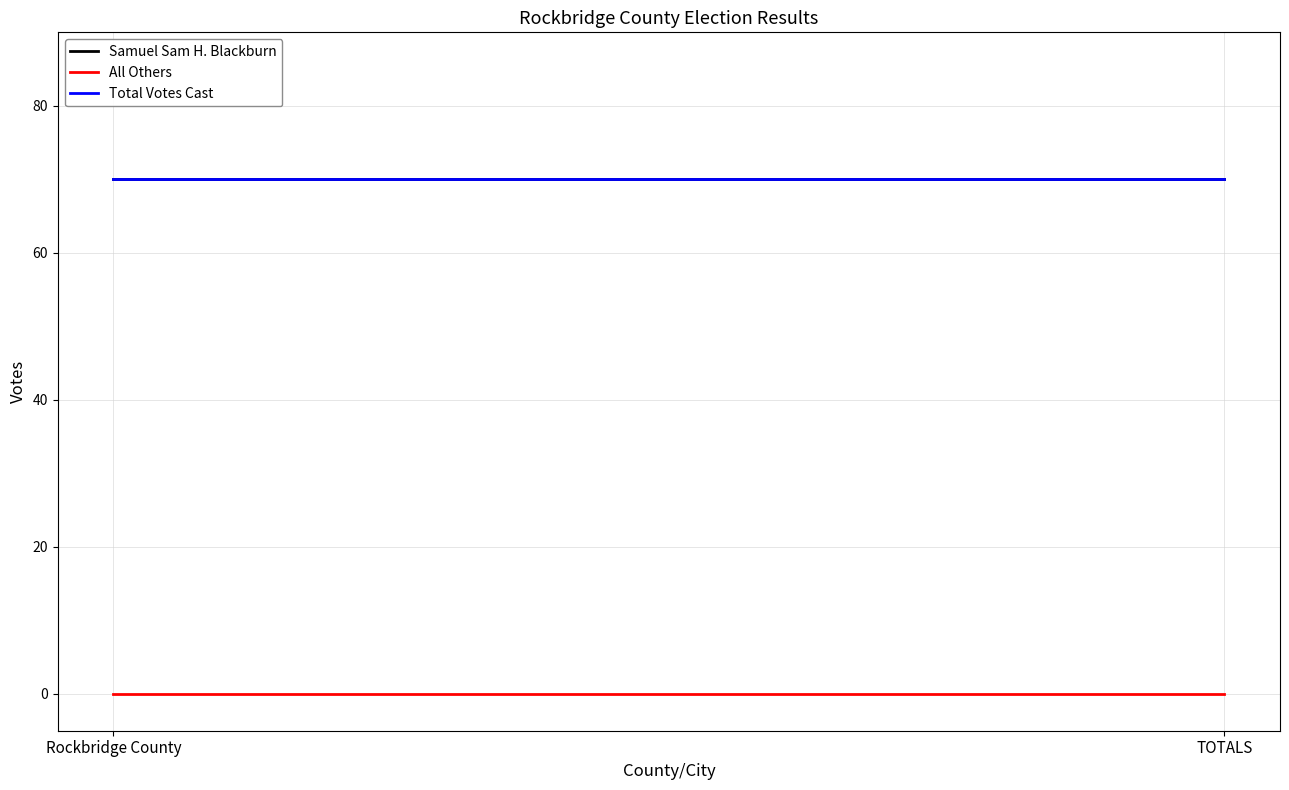

Which series has the largest range (max minus min)?

Samuel Sam H. Blackburn